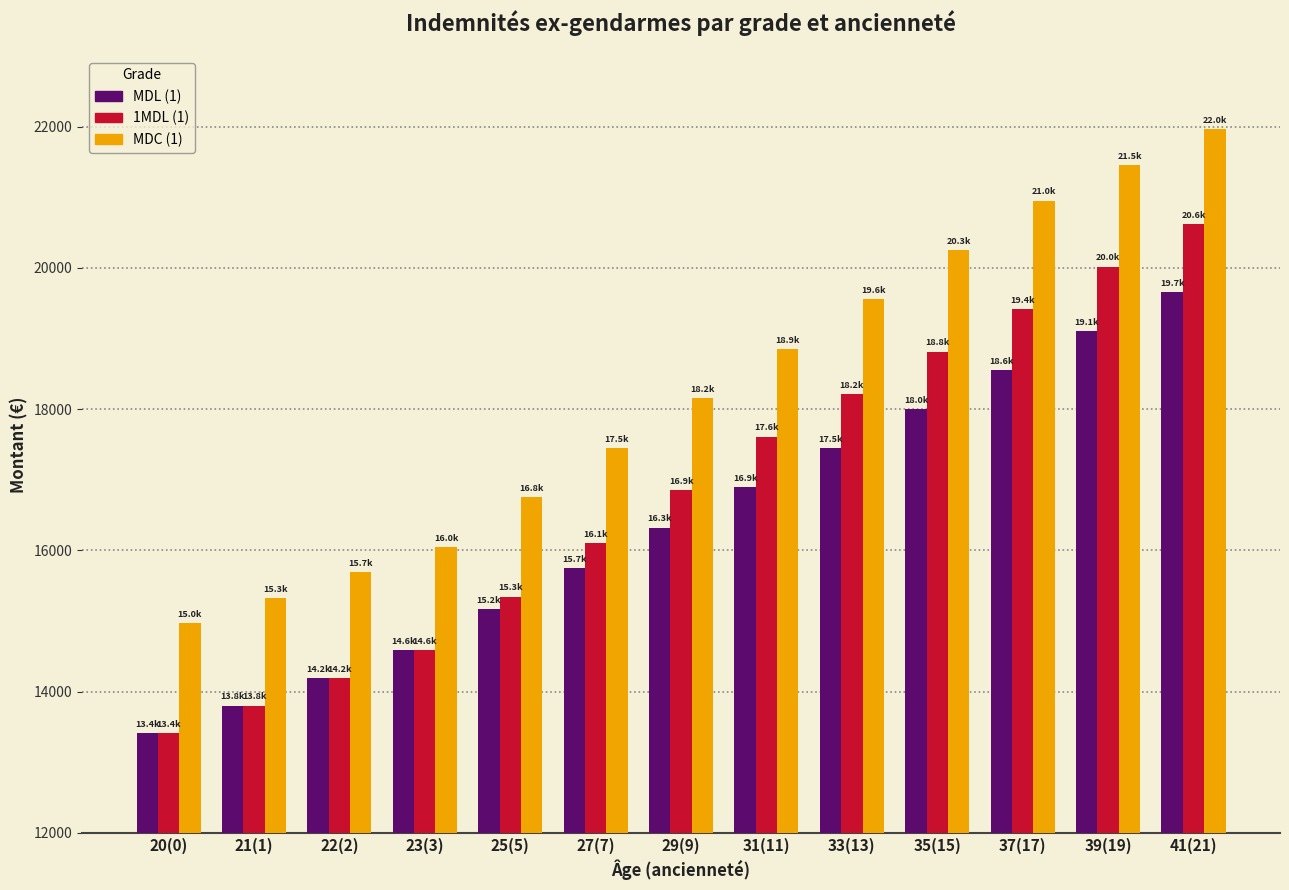

How many categories are shown in the chart?

13